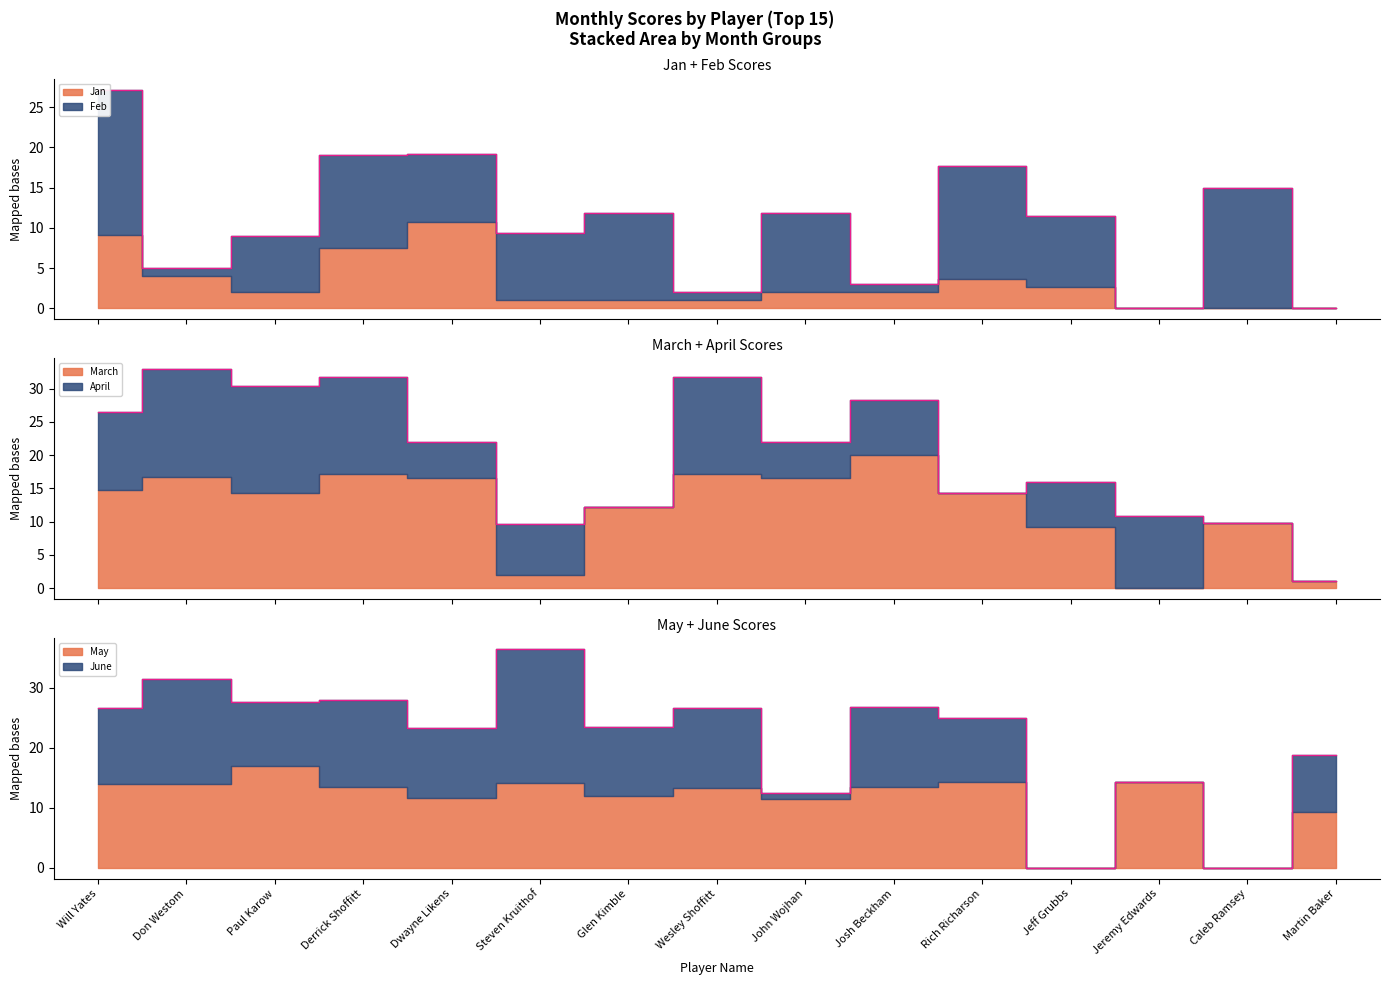

Rank the series by their maximum value, from lowest to highest.

Jan, April, May, Feb, March, June